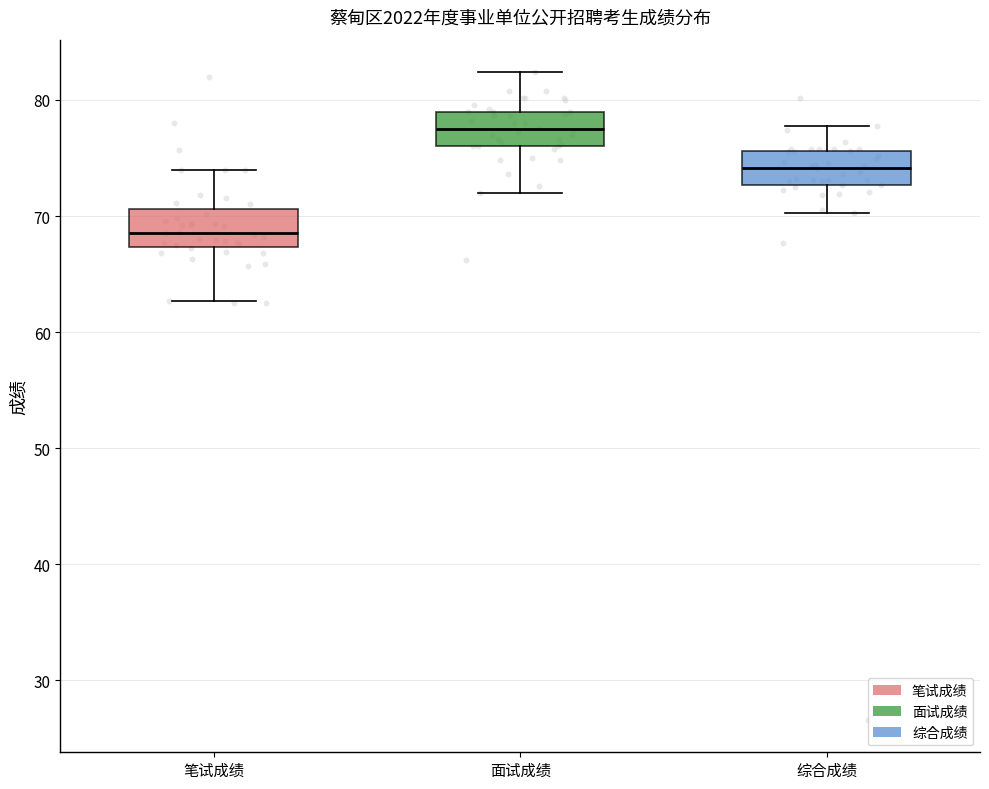

Which box has the lowest median line?

笔试成绩